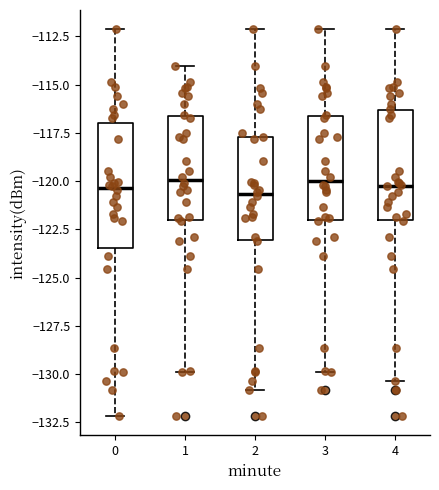

Where does the lower whisker of the box at x = 1 end on the y-axis? The values are not printed on the chart, so give them approximately, as read against the axis.

-130.0